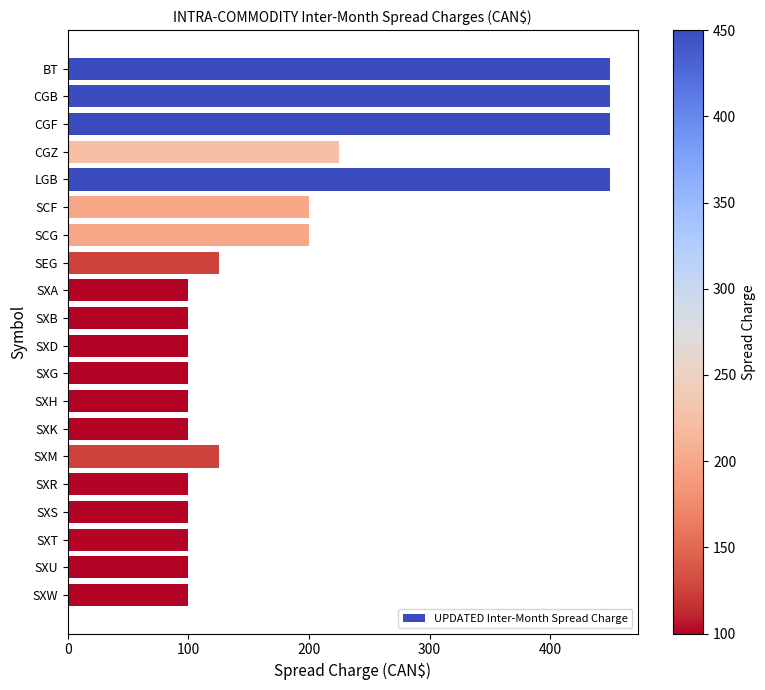

What is the sum of all values?

3775